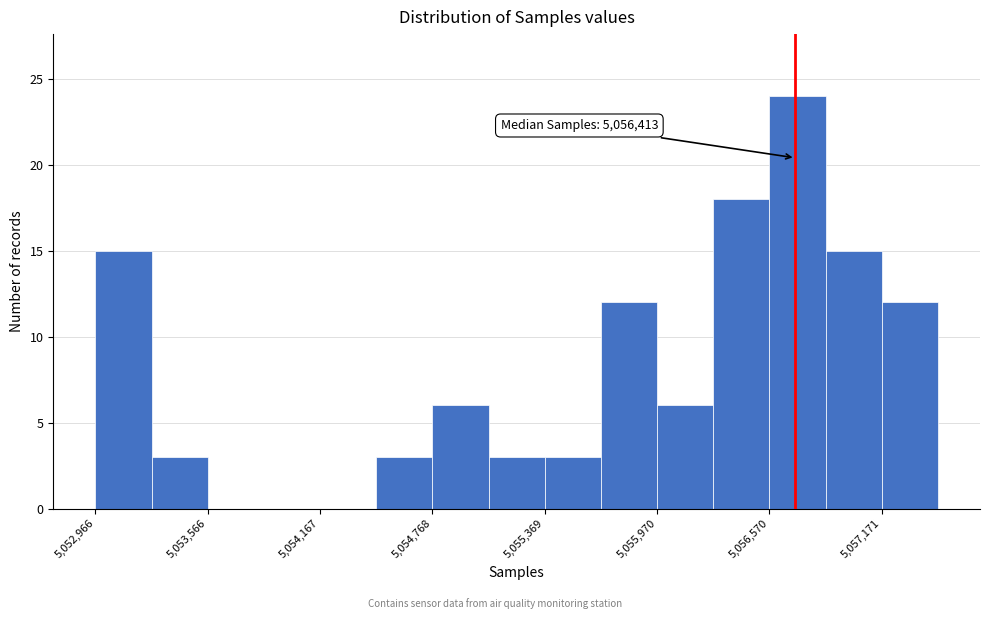

Read against the x-axis, roughly where is the centre of the tallest bar?

5056700